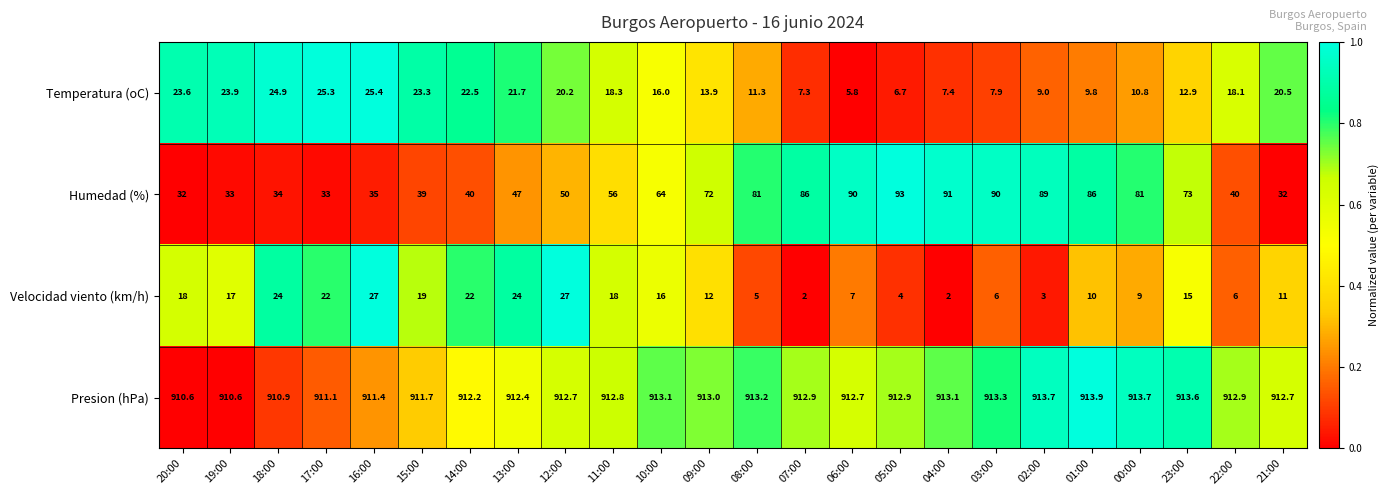

Rank the series by their maximum value, from lowest to highest.

Temperatura (oC), Velocidad viento (km/h), Humedad (%), Presion (hPa)